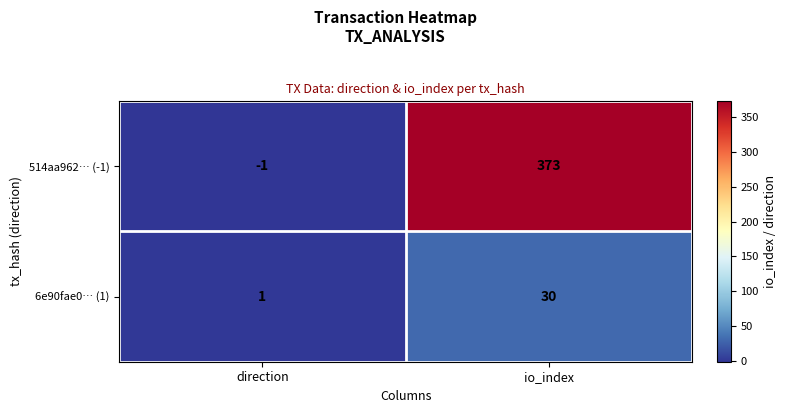

At which category is the sum across all series the highest?

io_index